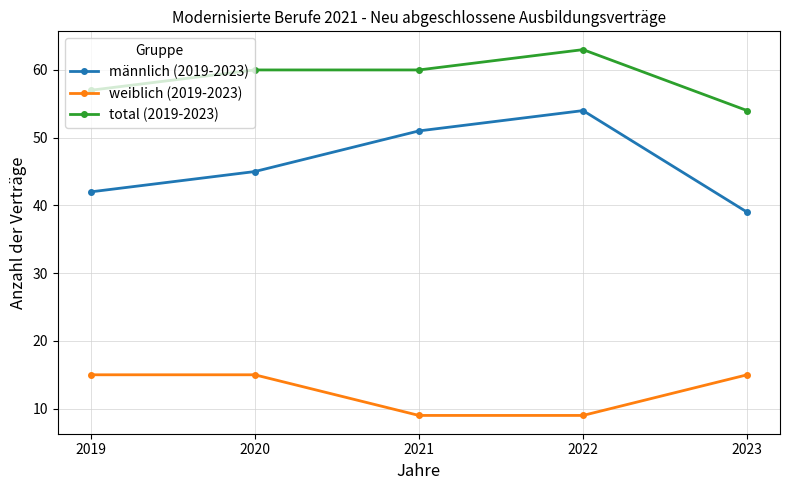

True or false: weiblich (2019-2023) and männlich (2019-2023) cross at least once.

False